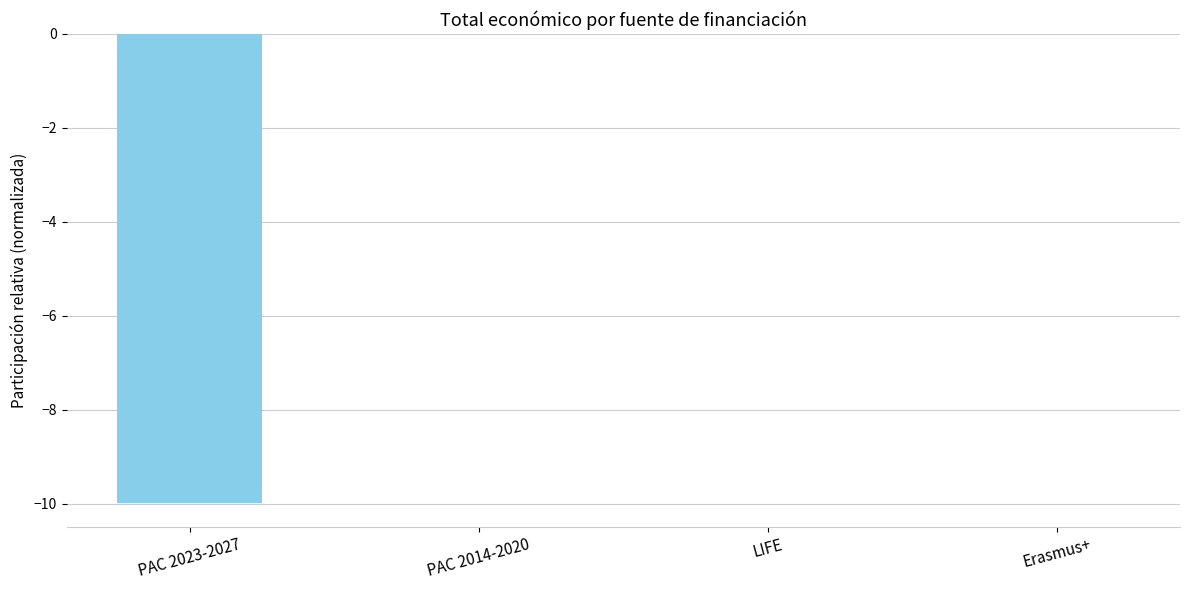

Is it true that the value at PAC 2023-2027 is -3.5?

False